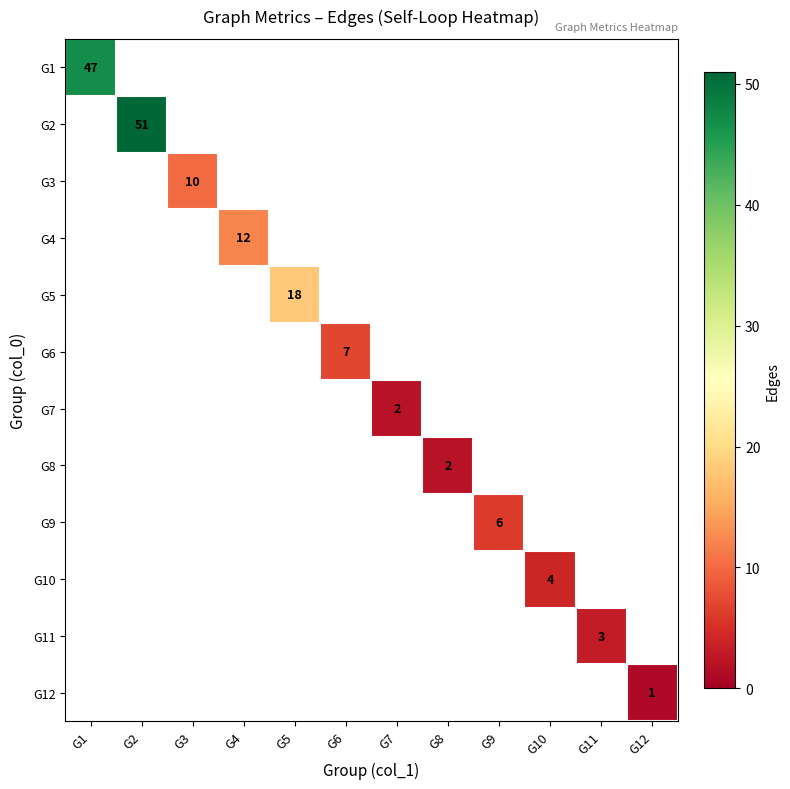

The G1 series shows 78 at G1. True or false?

False